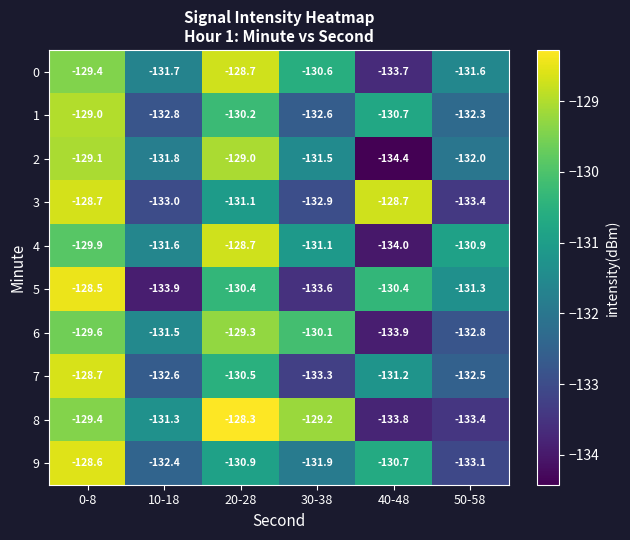

What is the difference between the maximum and minimum values in the 1 series?

3.8